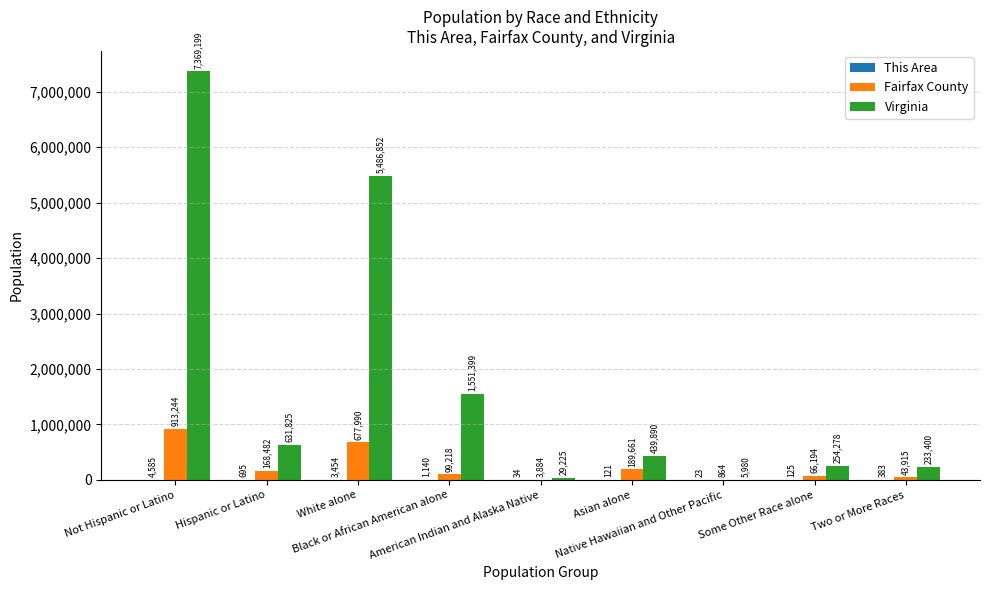

What is the maximum value shown in the chart?

7369199